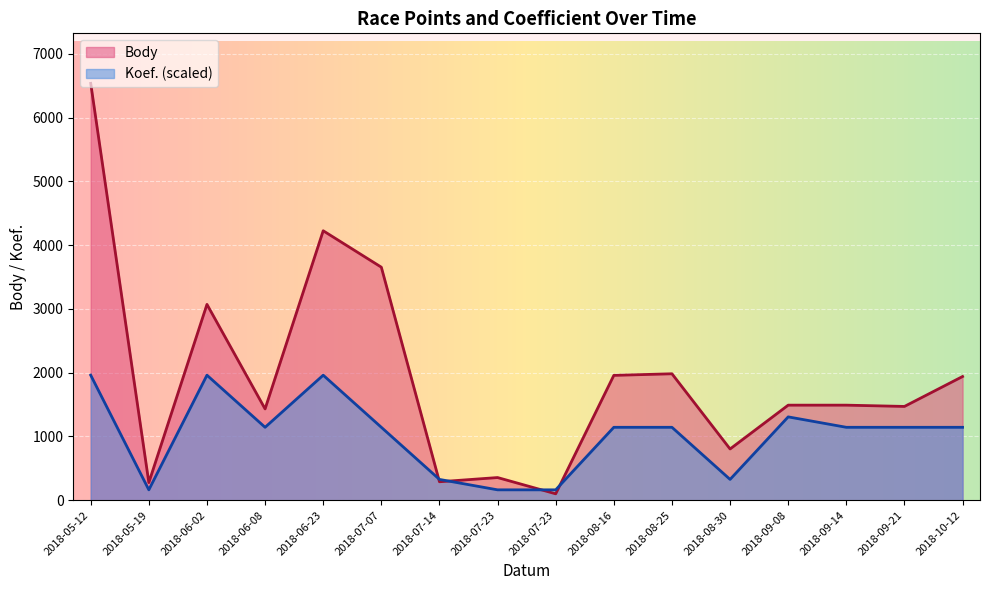

After their last crossing, which series has the higher values: Body or Koef.?

Body